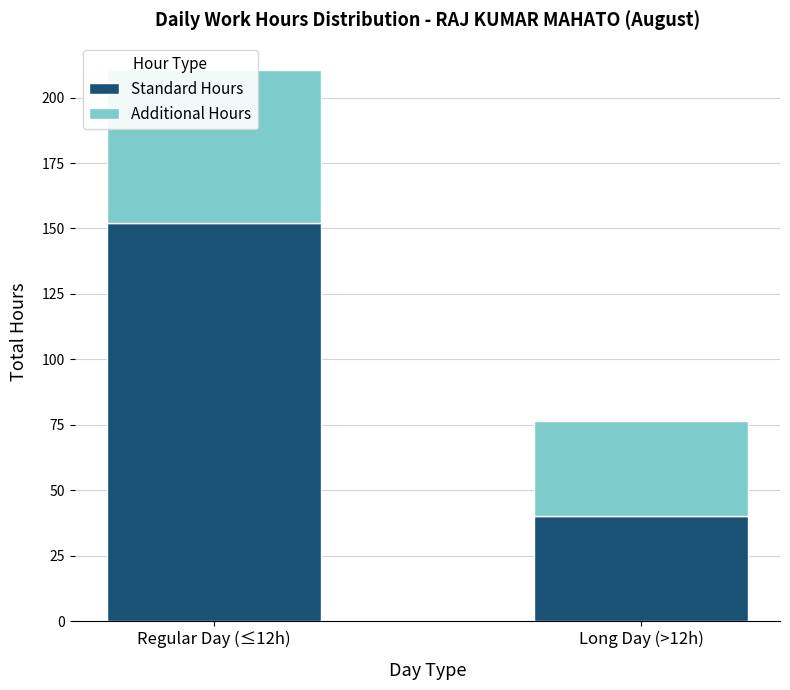

Between Long Day (>12h) and Regular Day (≤12h), which is larger?

Regular Day (≤12h)